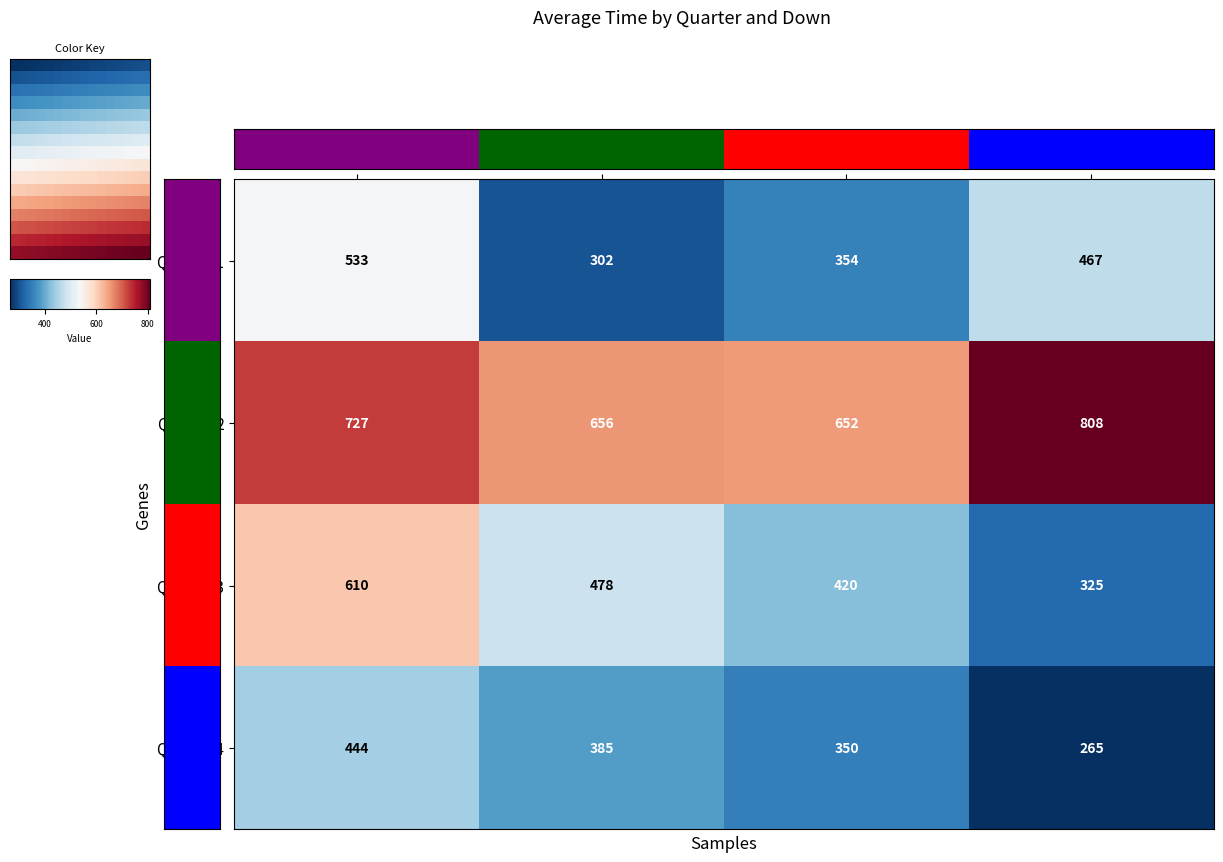

What is the sum of the Quarter 1 values at Down 3 and Down 1?

887